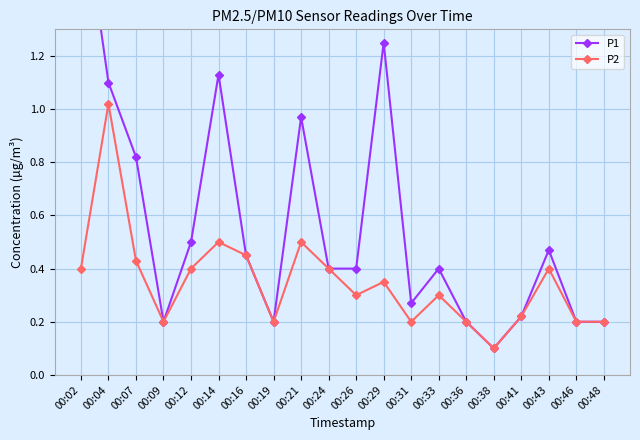

Is the value of P2 at 00:26 greater than the value of P1 at 00:43?

No